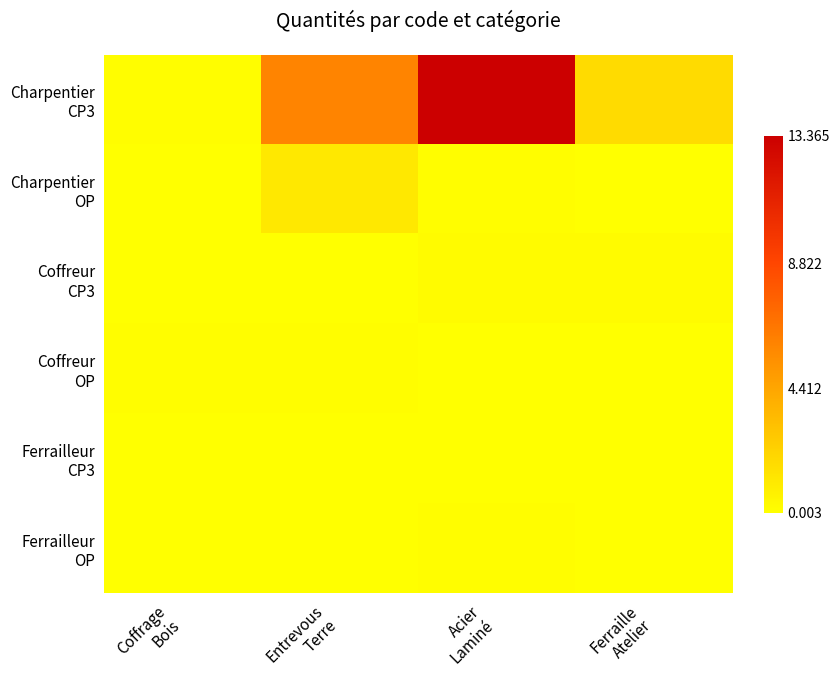

How many data points does each series have?

4